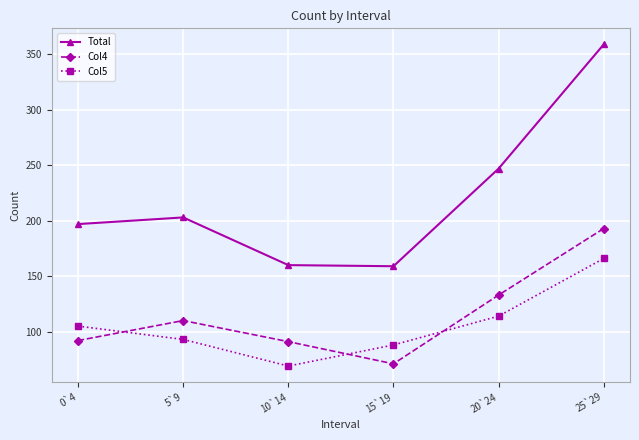

True or false: Total and Col4 intersect in this chart.

False